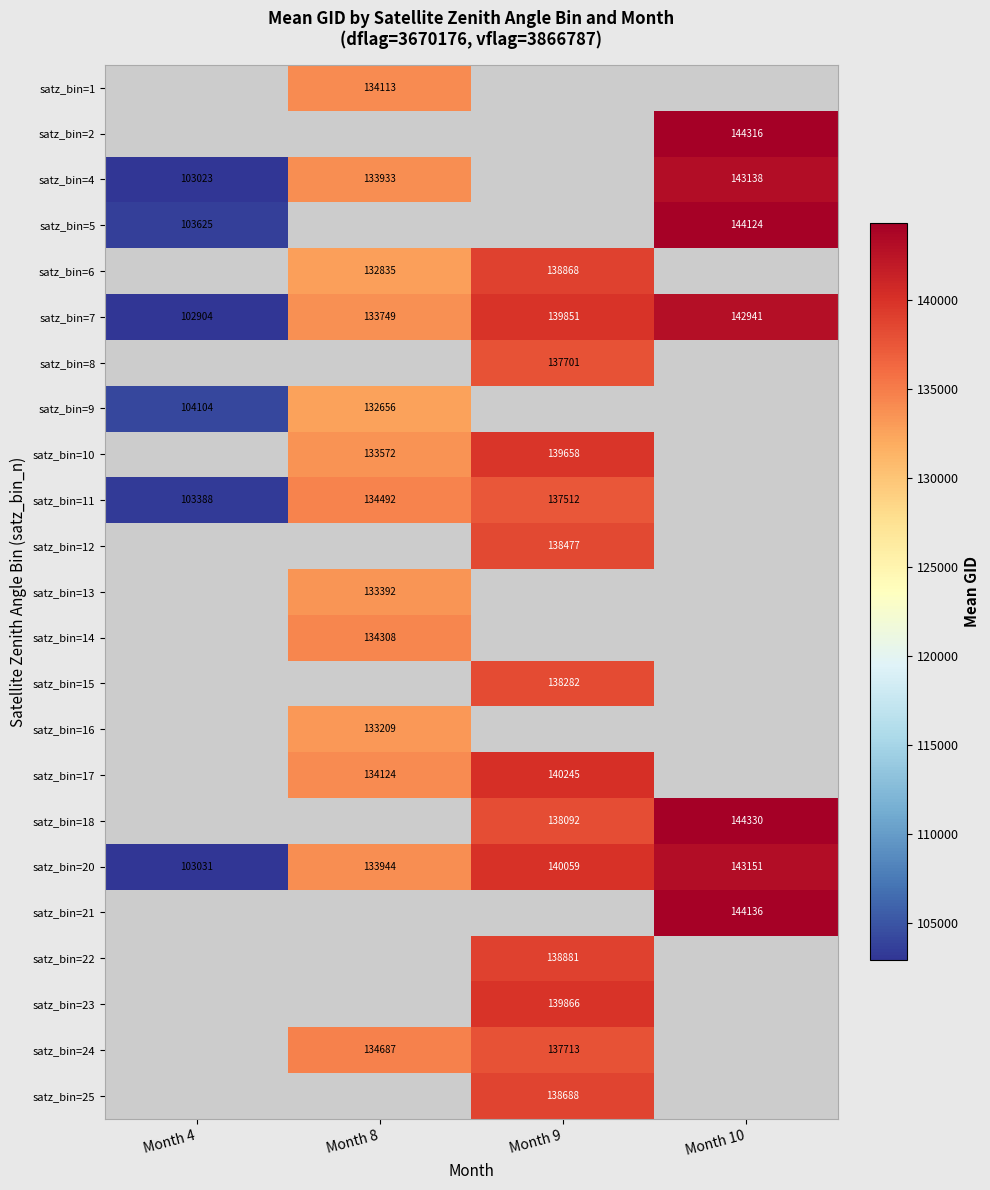

Count the number of categories in the chart.

4